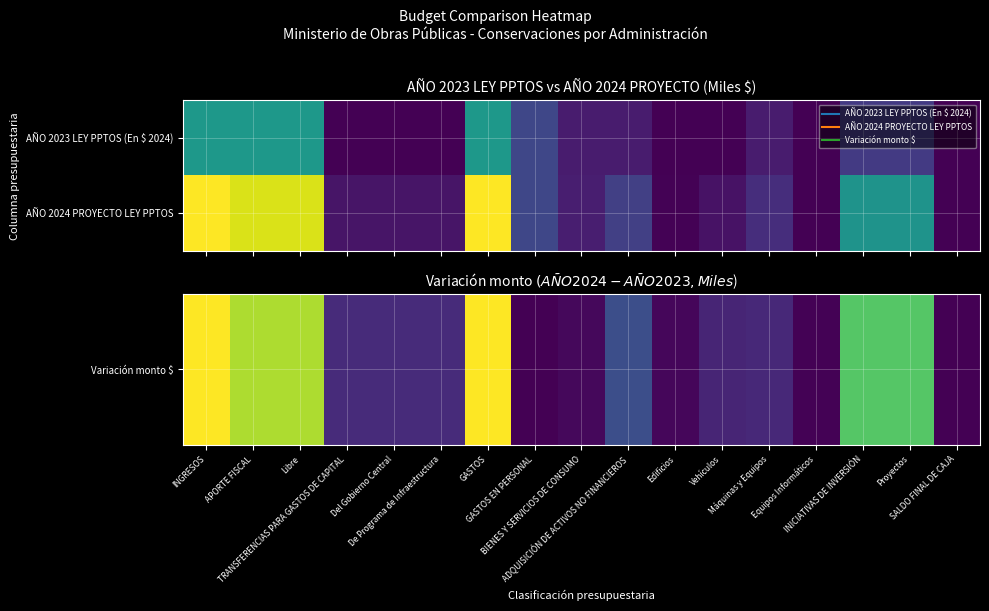

Rank the series by their maximum value, from highest to lowest.

AÑO 2024 PROYECTO LEY PPTOS, Variación monto $